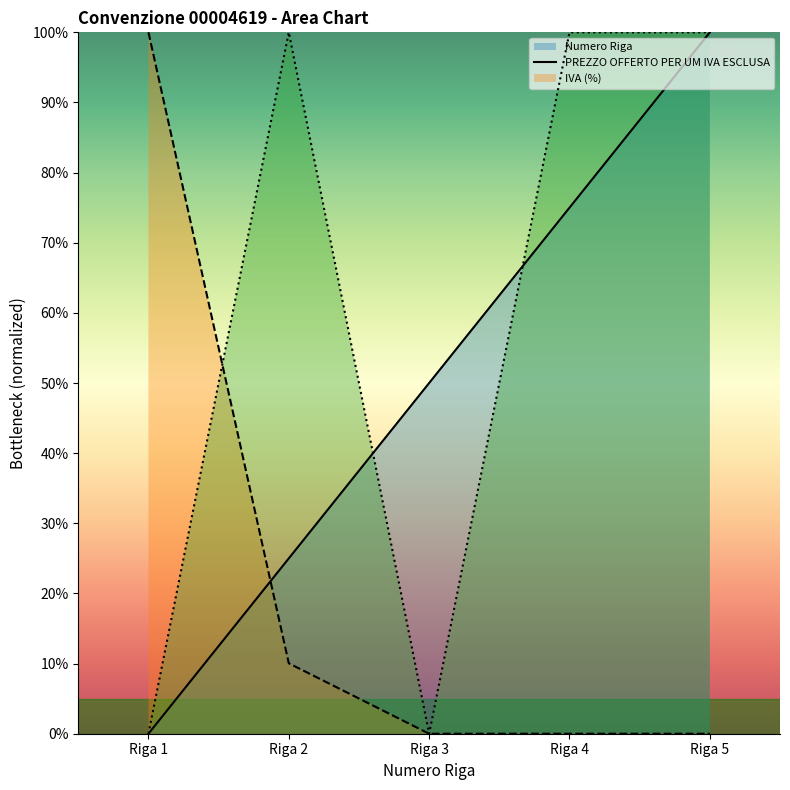

True or false: Numero Riga has more than 2 interior local peaks.

False